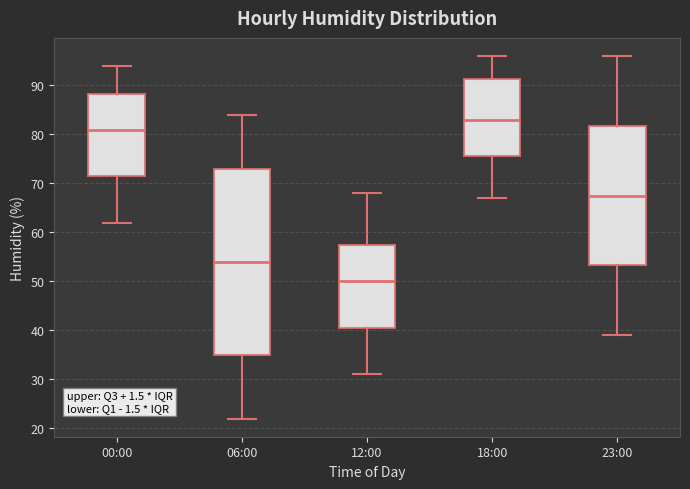

Which box's median line is the lowest?

12:00